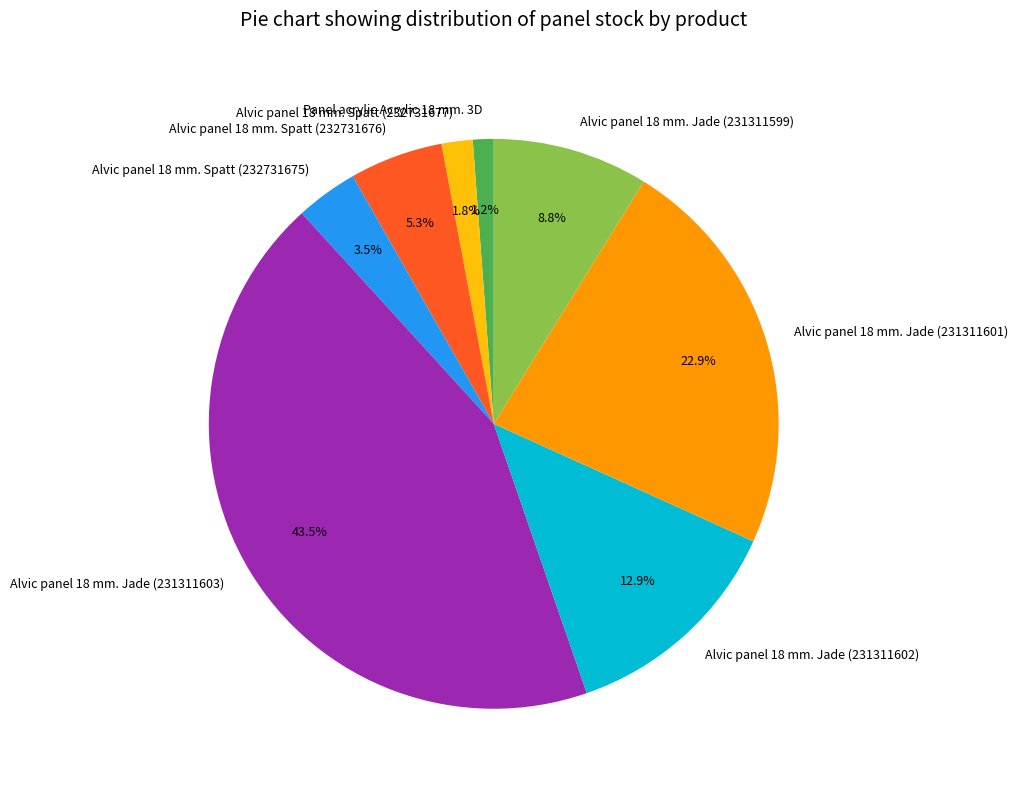

Count the number of slices in the pie.

8